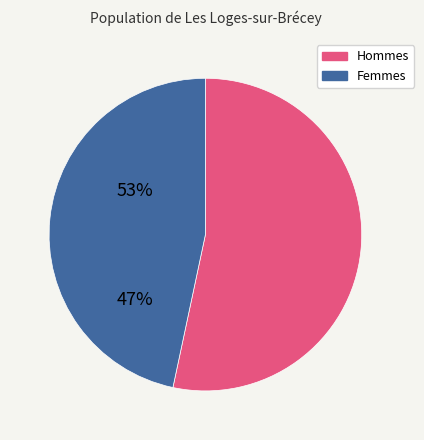

Is there a majority slice in this chart?

Yes